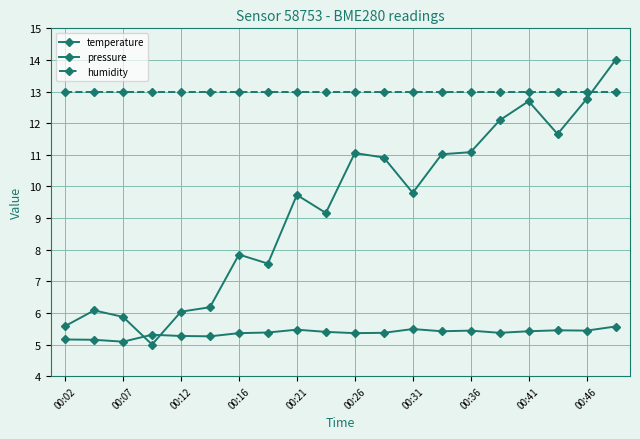

Which series has the widest spread of values?

pressure